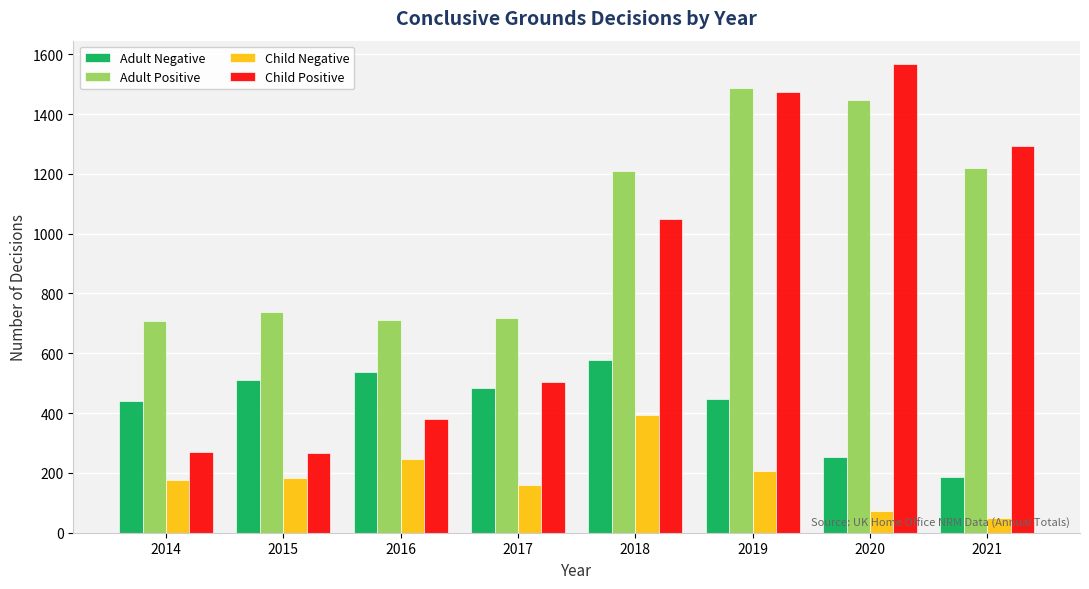

Rank the series at 2018 from highest to lowest value.

Adult Positive, Child Positive, Adult Negative, Child Negative